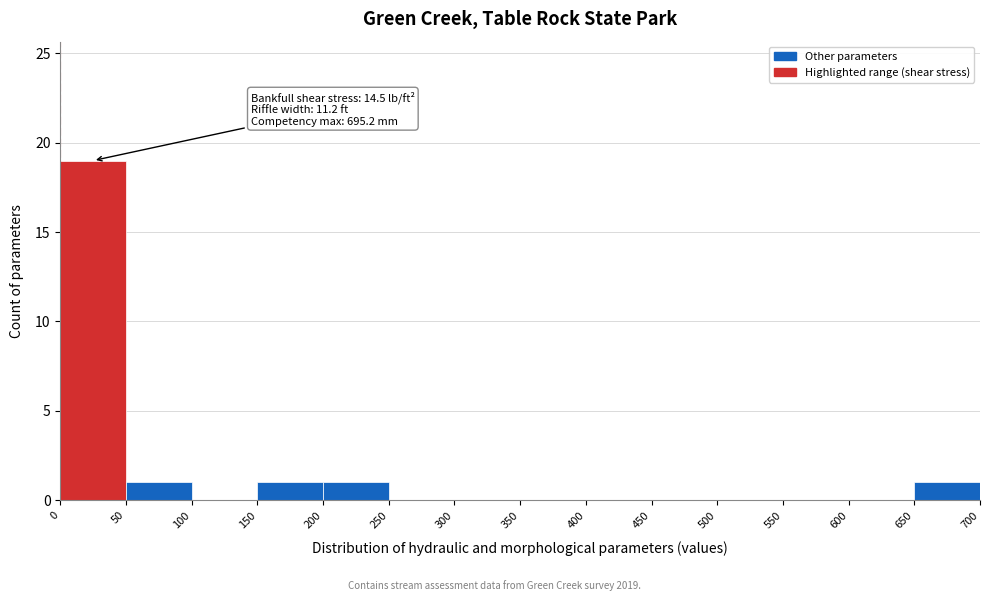

Over which range of the x-axis is the bar tallest?

0 to 50